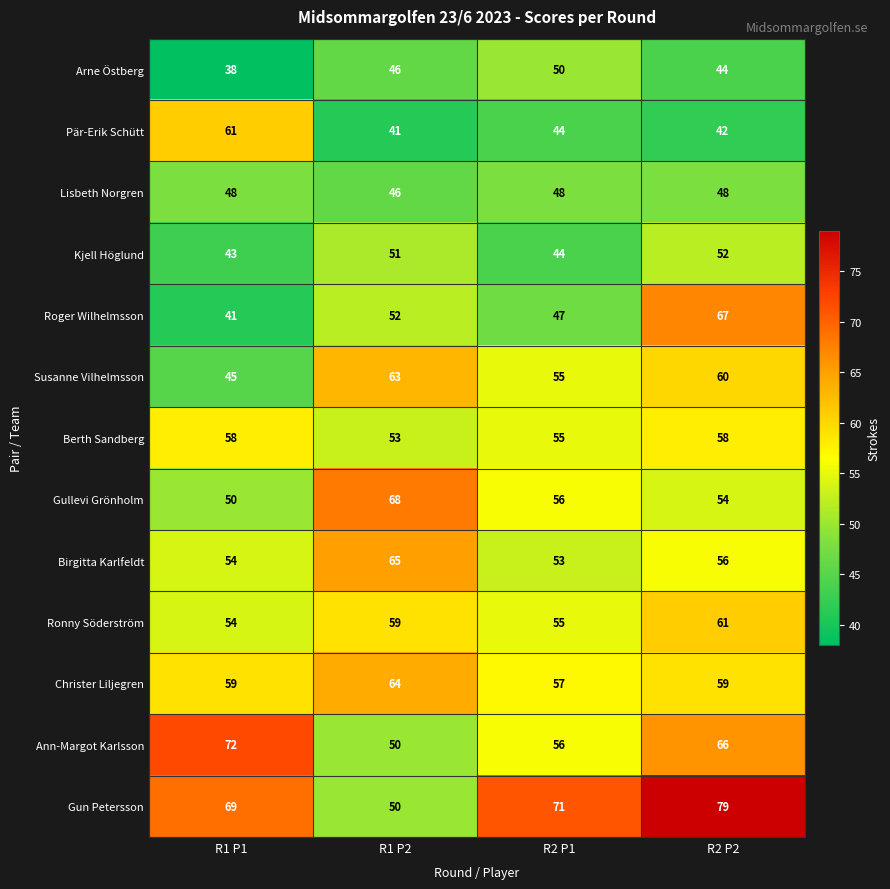

Which category has the lowest value across all series?

R1 P1